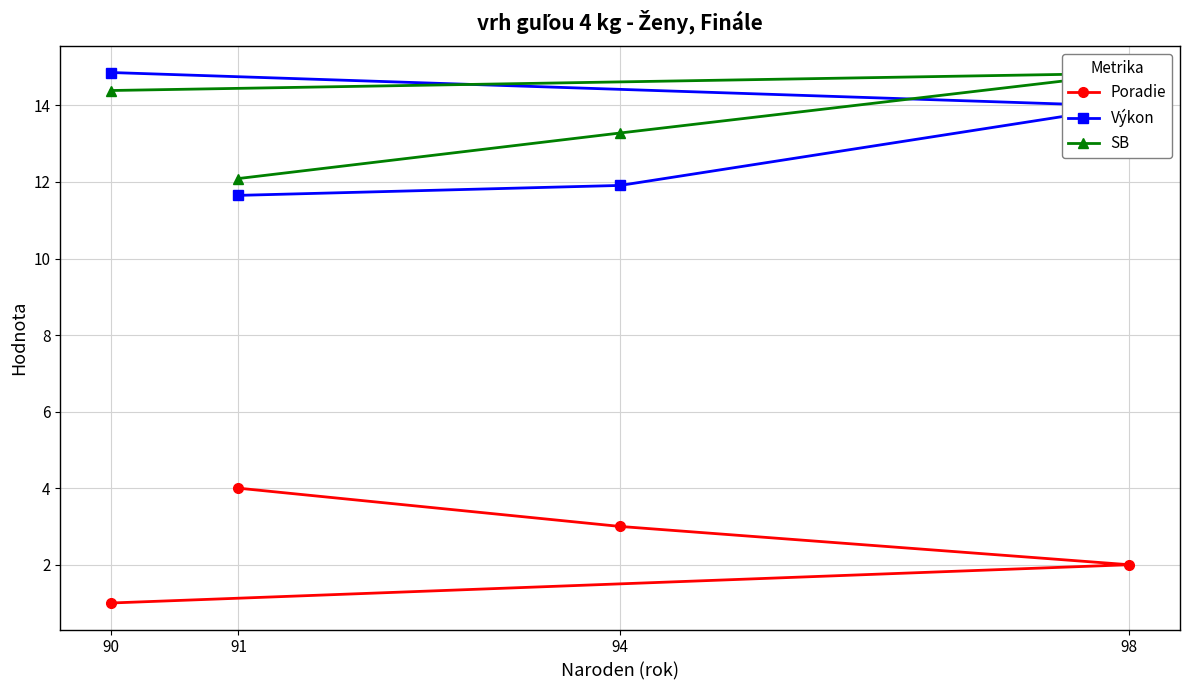

At which label is Poradie closest to 2?

98